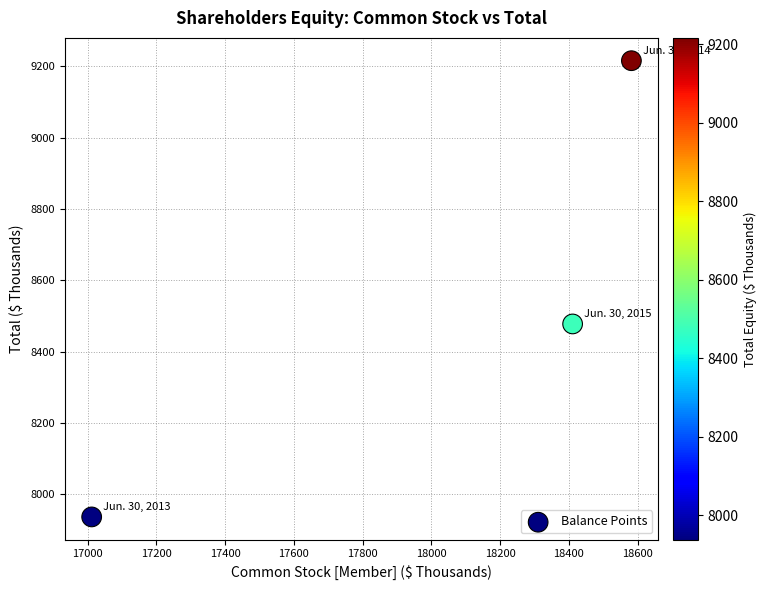

What Y value in the scatter plot is closest to 8576?

8478